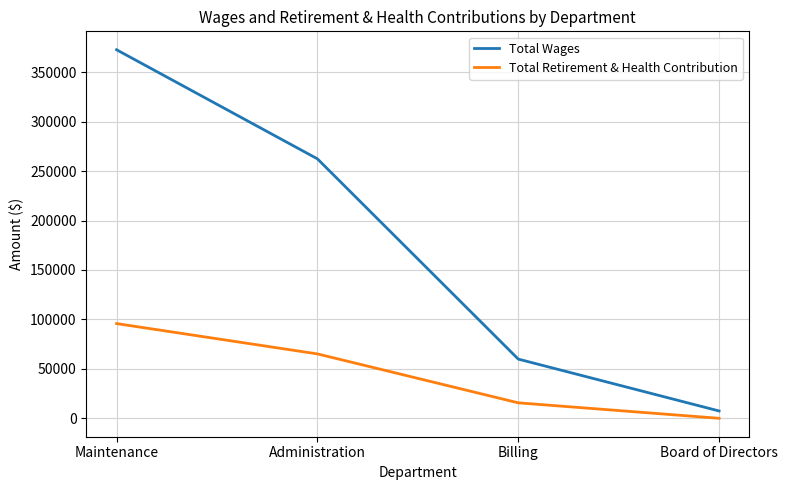

Is it true that Total Retirement & Health Contribution equals 0 at Board of Directors?

True